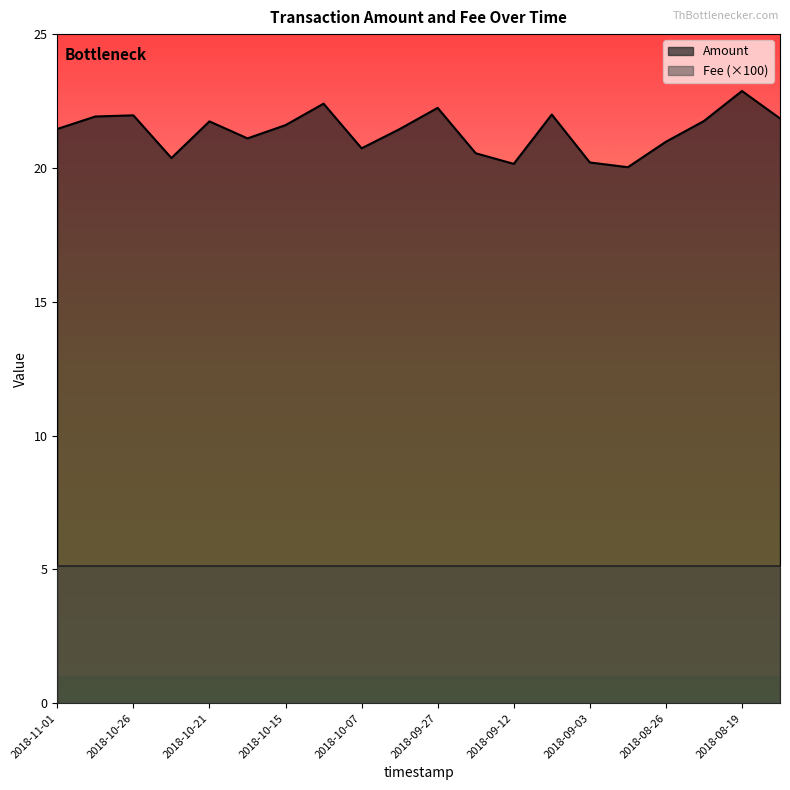

Reading left to right, transcribe all the data shown in this chart.

21.5	21.9	22.0	20.4	21.7	21.1	21.6	22.4	20.7	21.5	22.2	20.5	20.2	22.0	20.2	20.0	21.0	21.8	22.9	21.8